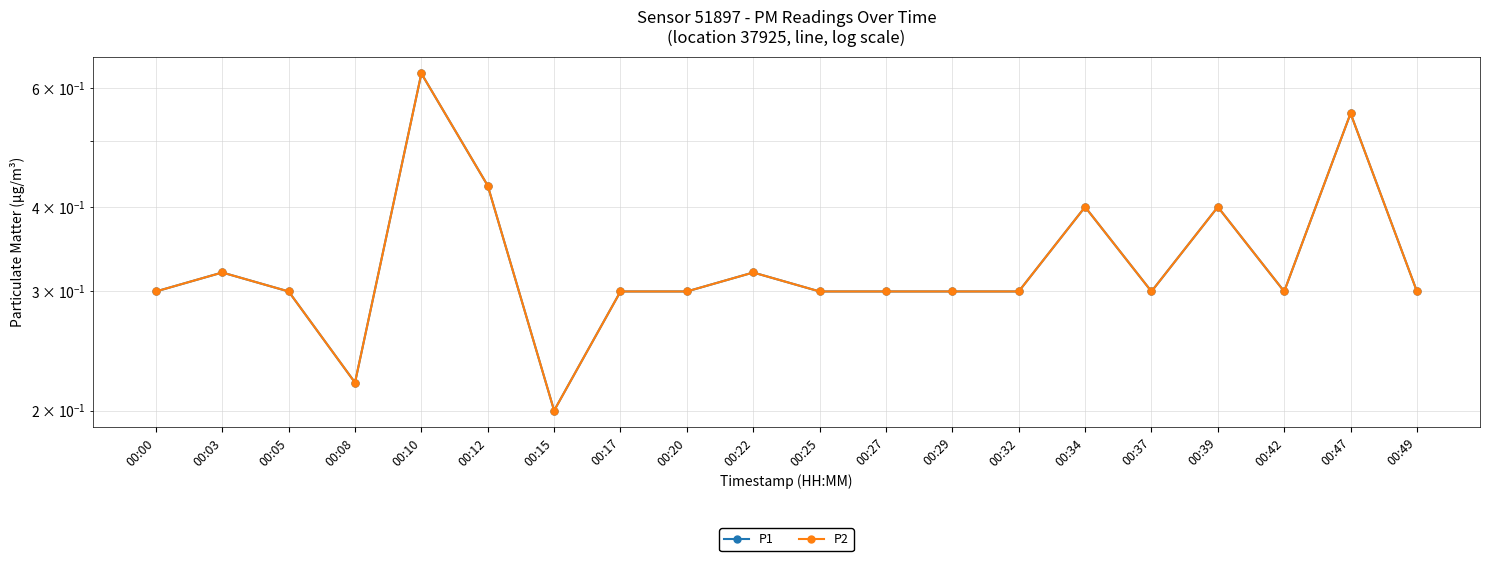

How many interior local valleys does the P2 series have?

4